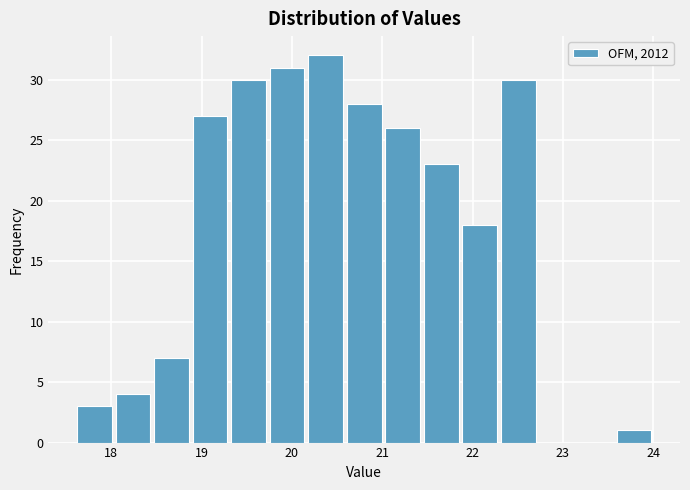

Reading left to right, list every bar in this chart as the range it spans on the x-axis followed by its height. Neither the bar edges nor the heights are printed on the chart, so give them approximately, as read against the axes.

17.6 to 18.0: 3
18.0 to 18.5: 4
18.5 to 18.9: 7
18.9 to 19.3: 27
19.3 to 19.7: 30
19.7 to 20.2: 31
20.2 to 20.6: 32
20.6 to 21.0: 28
21.0 to 21.4: 26
21.4 to 21.9: 23
21.9 to 22.3: 18
22.3 to 22.7: 30
22.7 to 23.1: 0
23.1 to 23.6: 0
23.6 to 24.0: 1